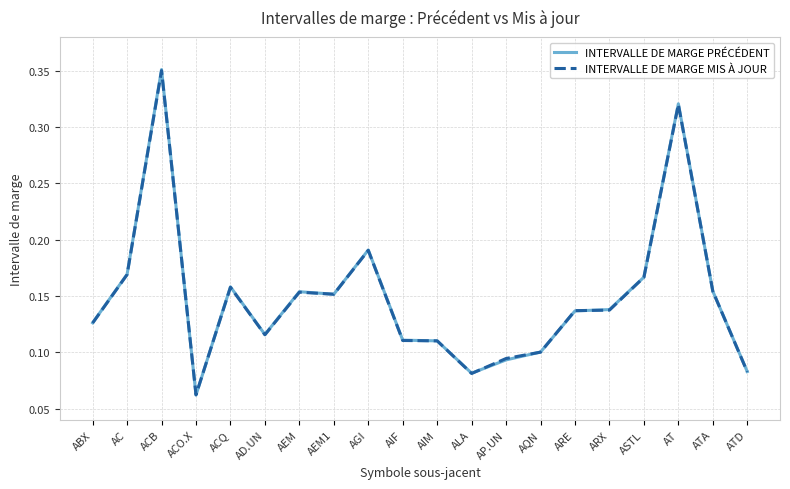

The value of INTERVALLE DE MARGE MIS À JOUR at ACO.X is 0.1. True or false?

True